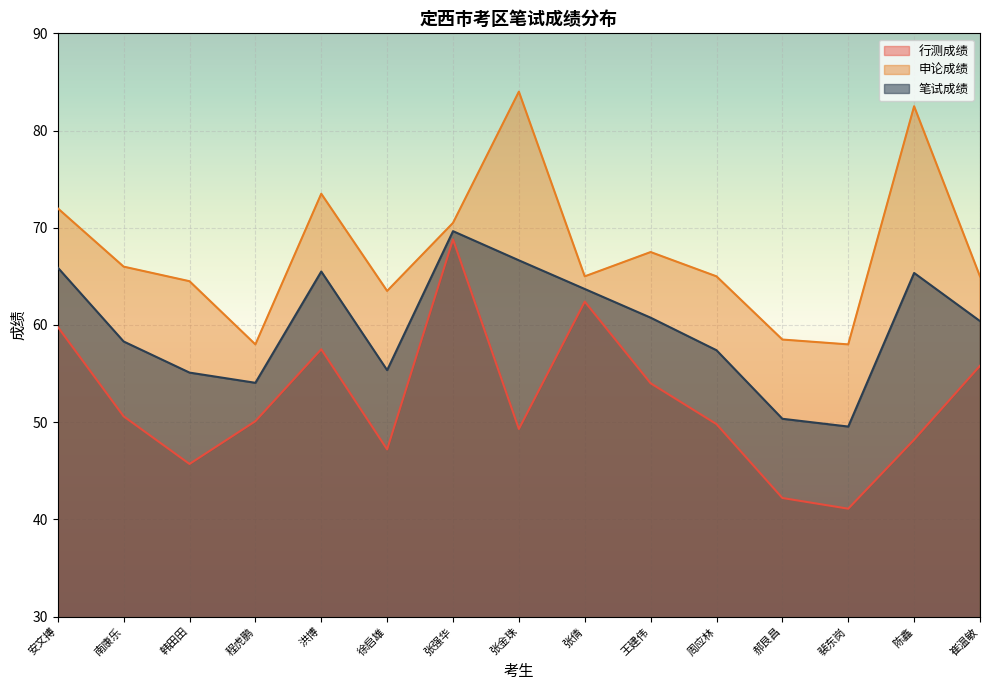

What is the difference between the maximum and minimum values in the 行测成绩 series?

27.7